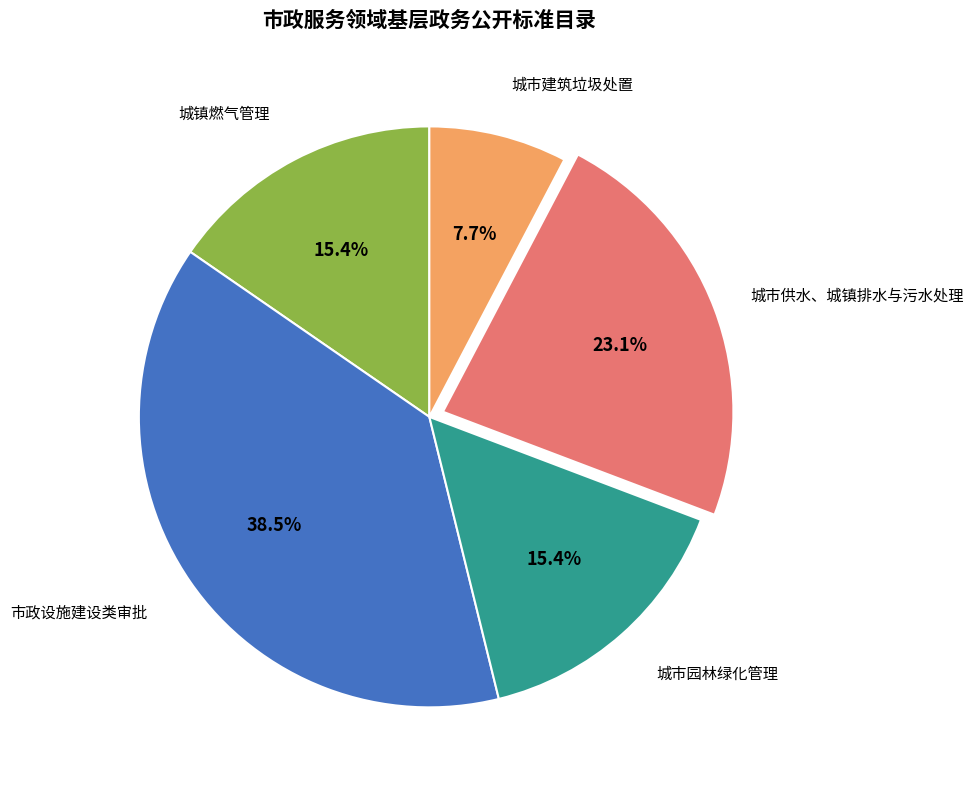

Count the number of slices in the pie.

5